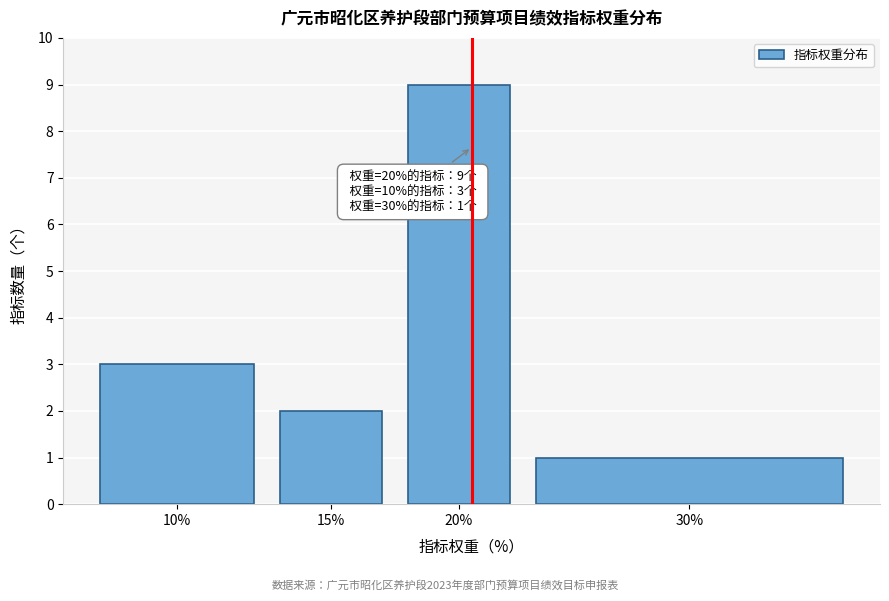

Reading right to left, what are all the values shown in this chart?

30%=1	20%=9	15%=2	10%=3